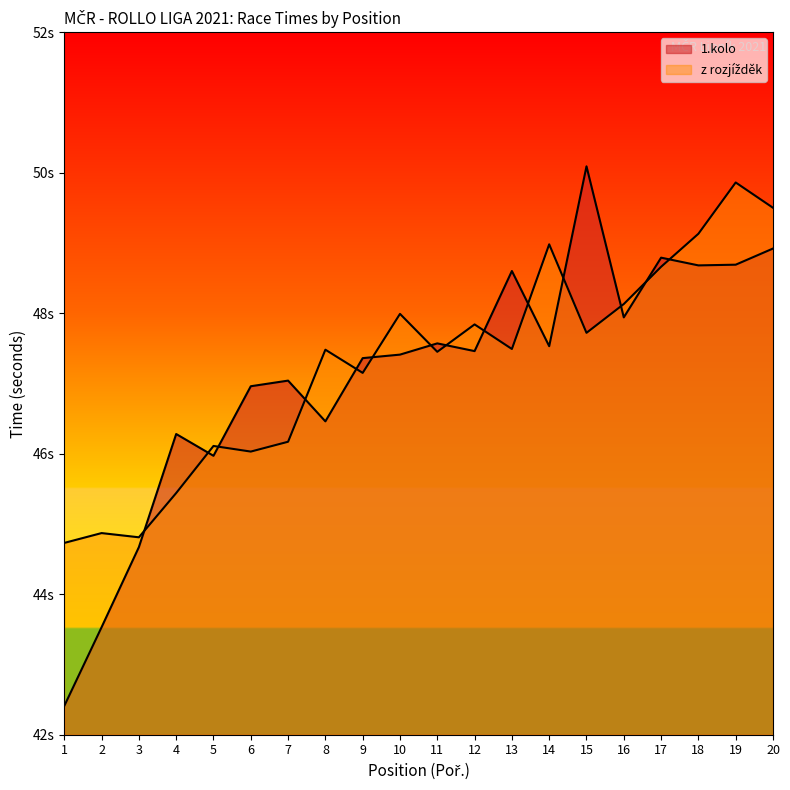

True or false: 1.kolo and z rozjizděk intersect in this chart.

True